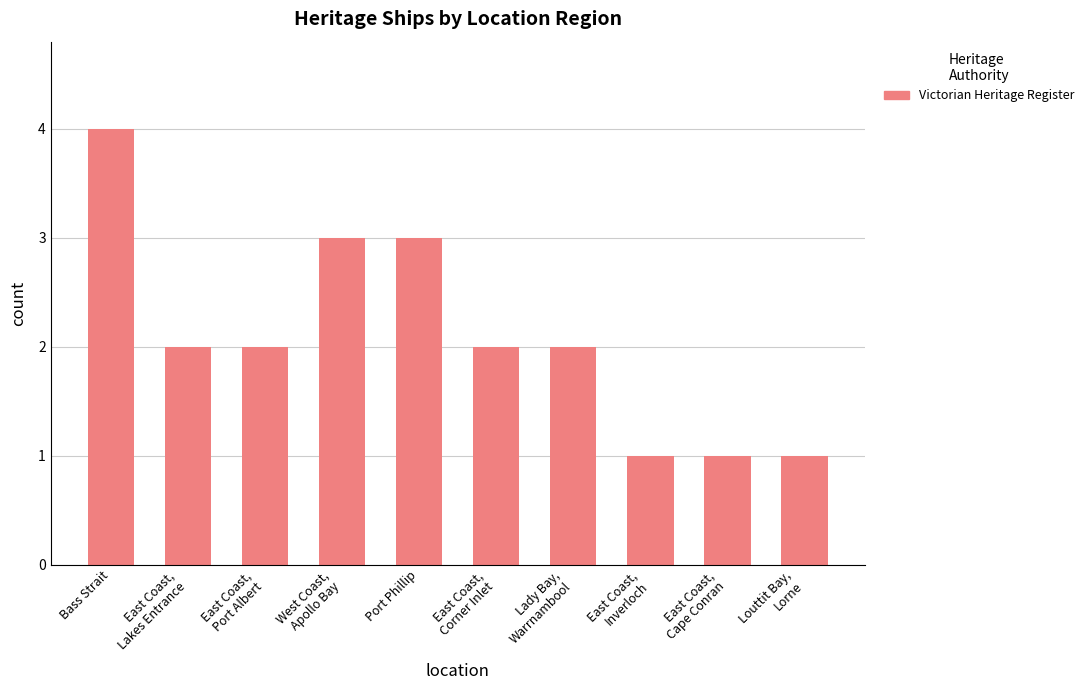

Count the number of data series in this chart.

1